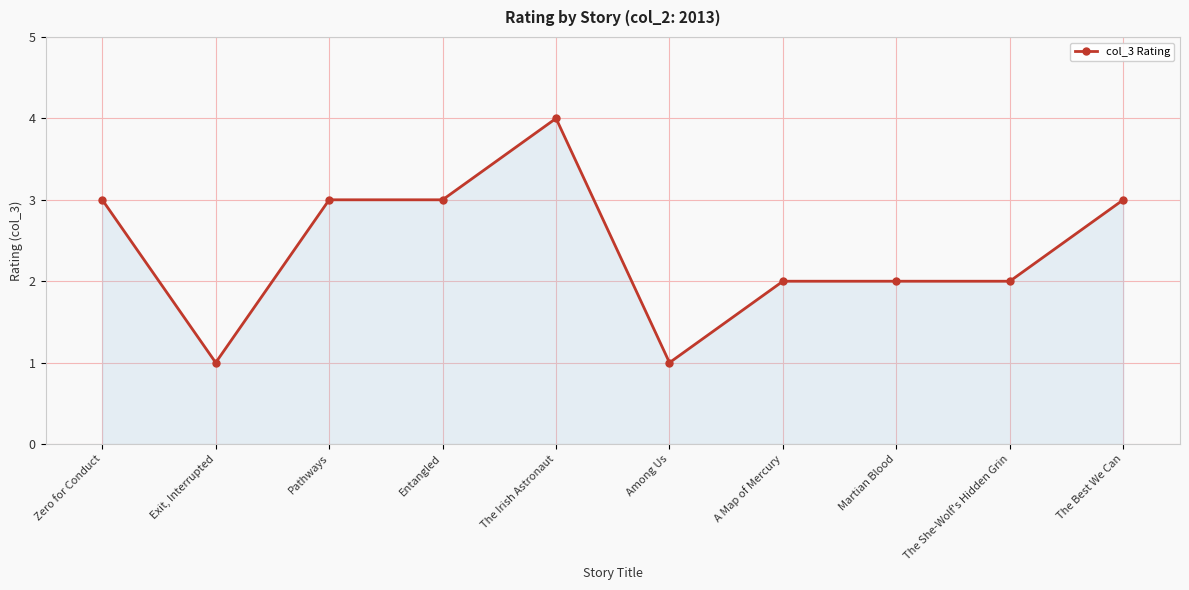

Which has a higher value, A Map of Mercury or Exit, Interrupted?

A Map of Mercury